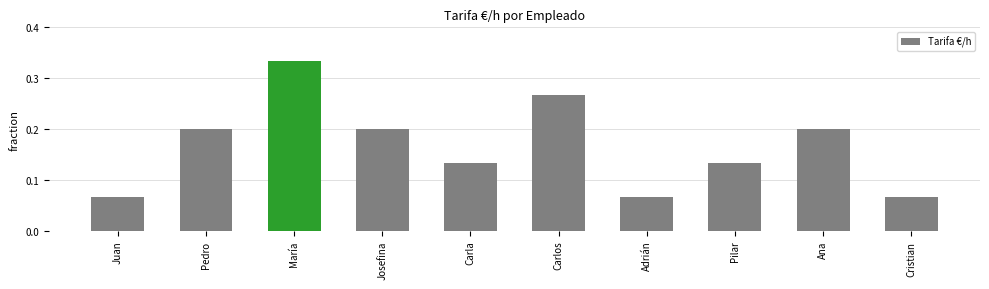

What is the sum of all values?

1.7